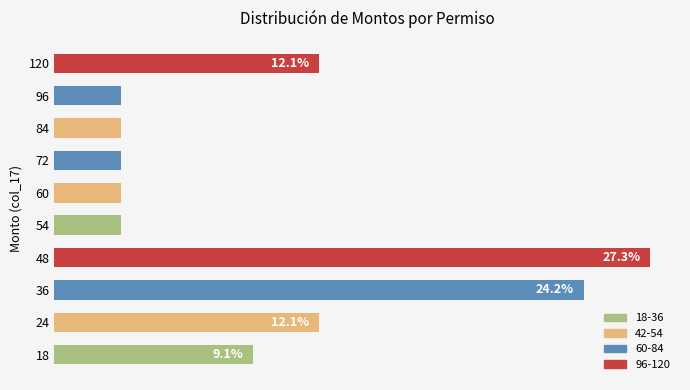

Are the bars horizontal?

Yes